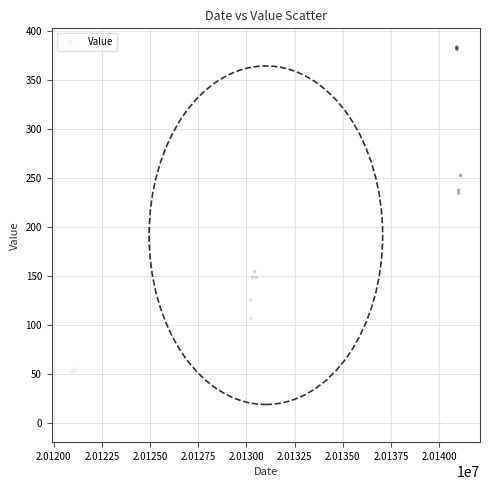

What Y value in the scatter plot is closest to 192?

155